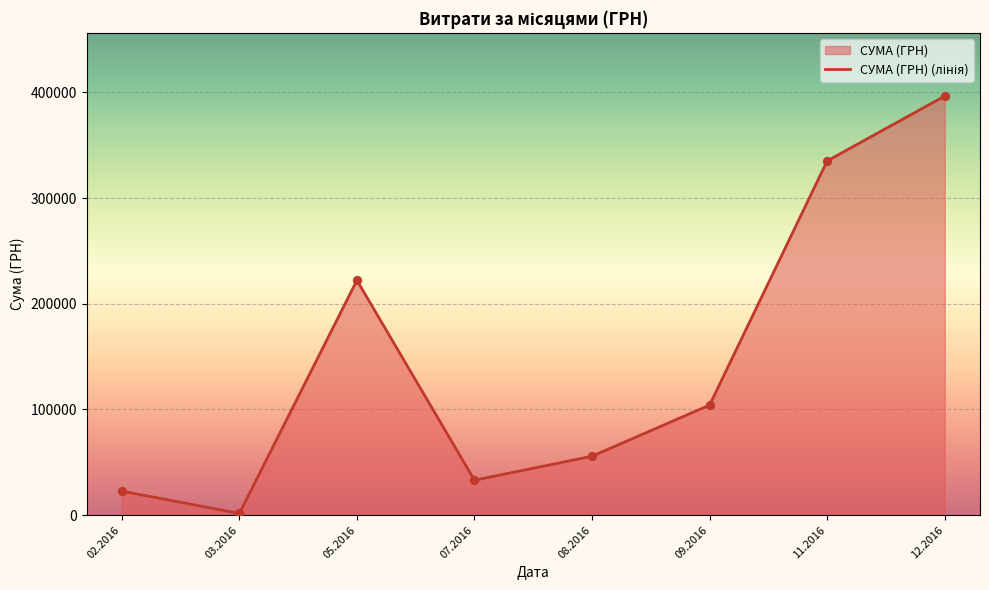

What is the change in value from 02.2016 to 07.2016?

+10352.0